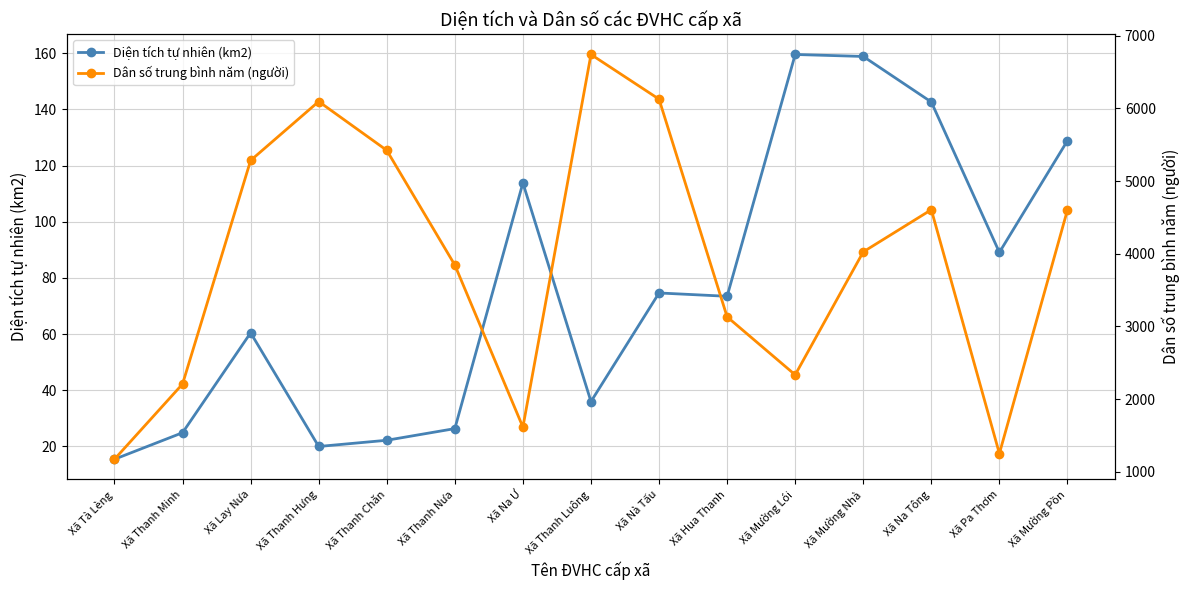

Is the value of Diện tích tự nhiên (km2) at Xã Mường Pồn greater than the value of Dân số trung bình năm (người) at Xã Thanh Hưng?

No